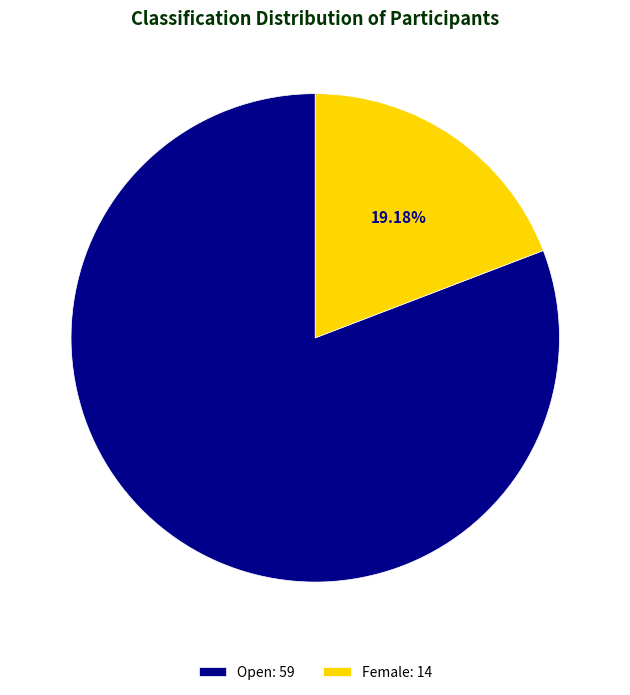

Count the number of slices in the pie.

2